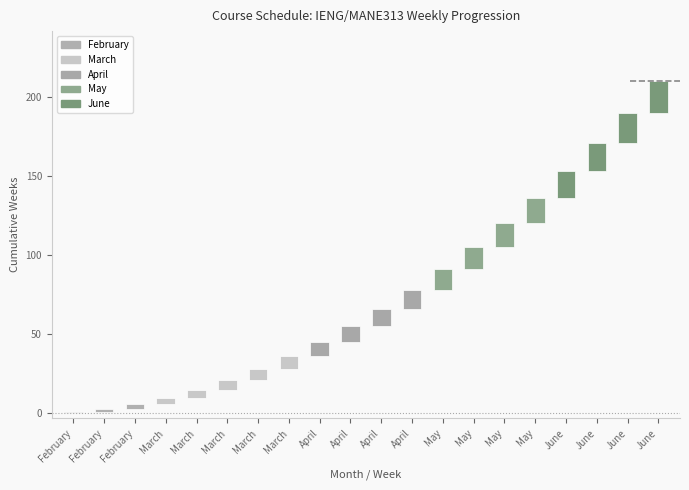

Count the number of values greater than 11.

9